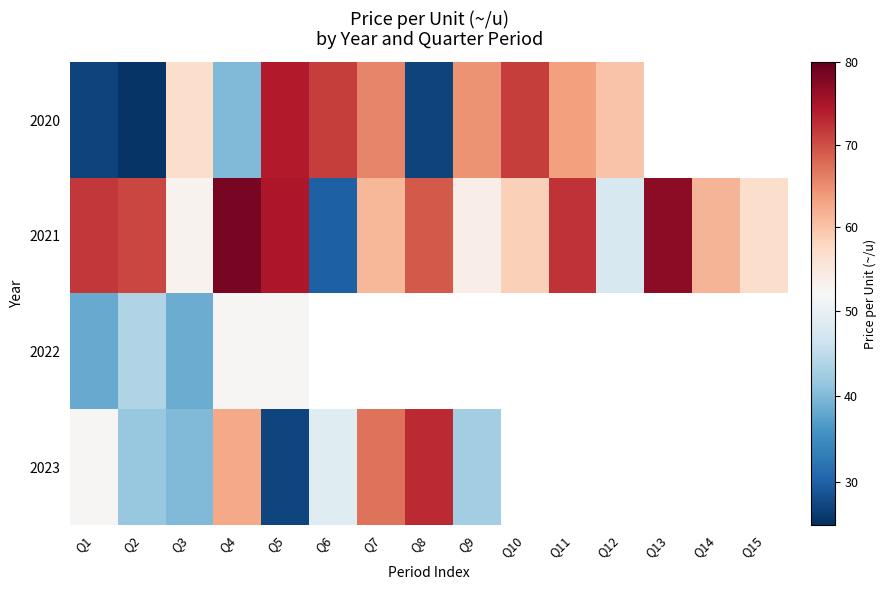

Which series has the largest range (max minus min)?

2020